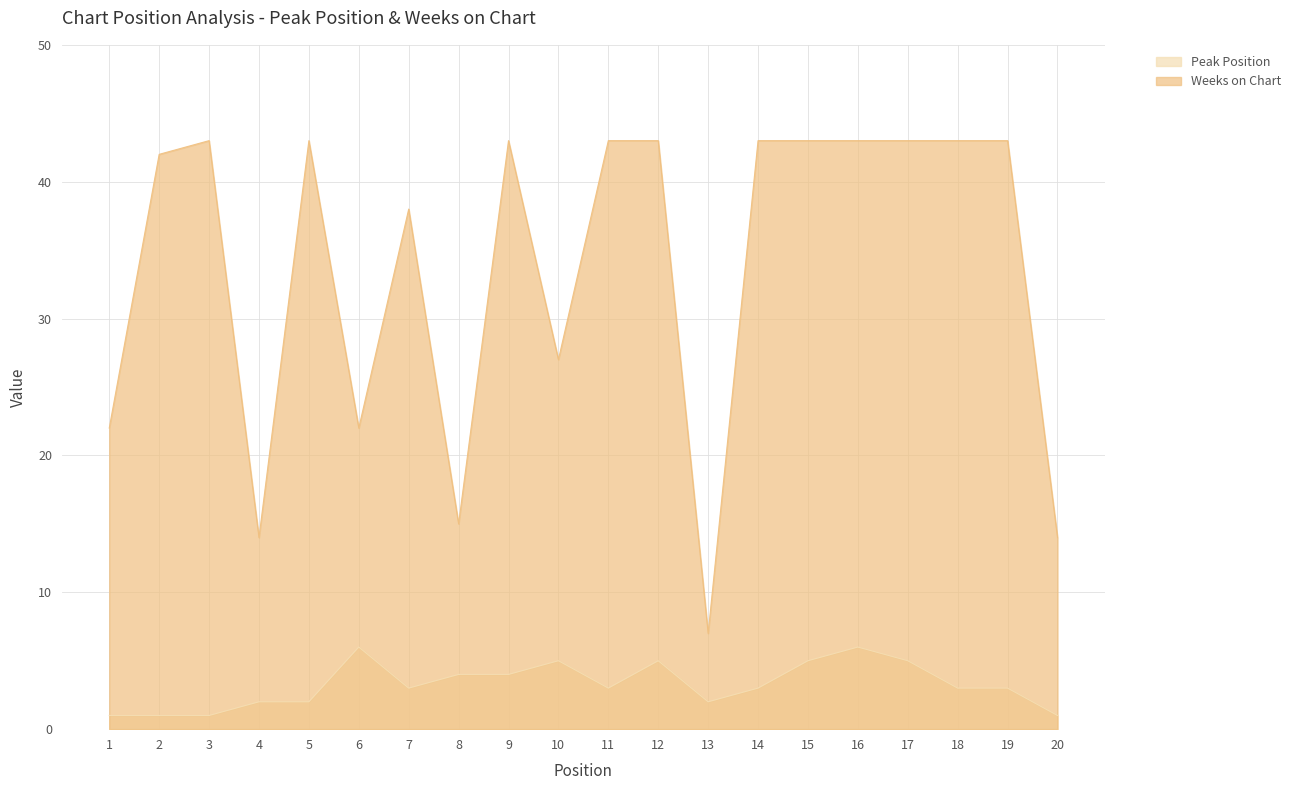

Reading left to right, extract all data points from this chart.

Peak Position: 1	1	1	2	2	6	3	4	4	5	3	5	2	3	5	6	5	3	3	1
Weeks on Chart: 22	42	43	14	43	22	38	15	43	27	43	43	7	43	43	43	43	43	43	14